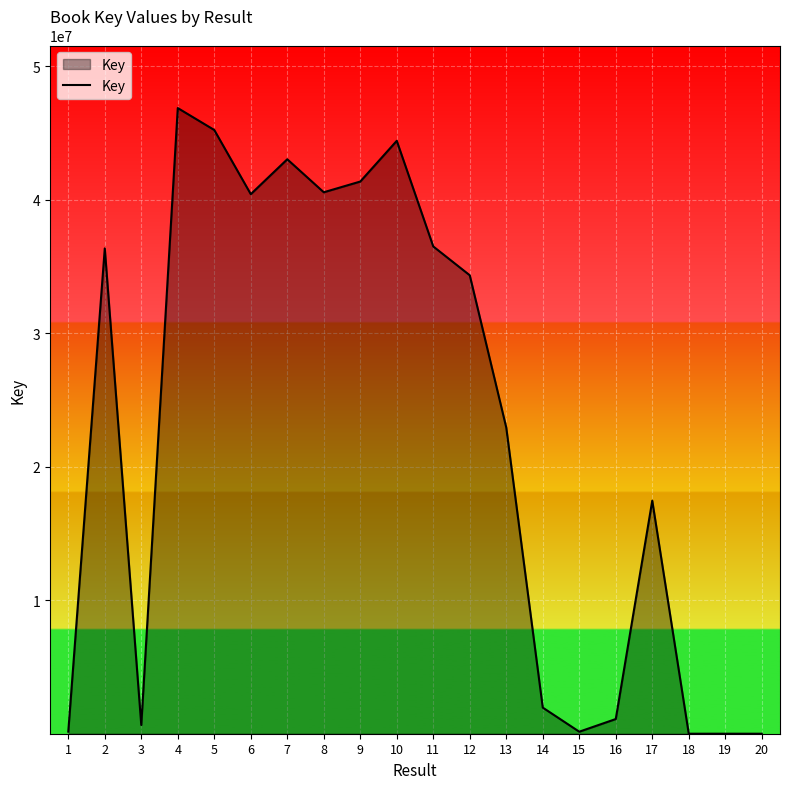

What is the change in value from 6 to 10?

+3996286